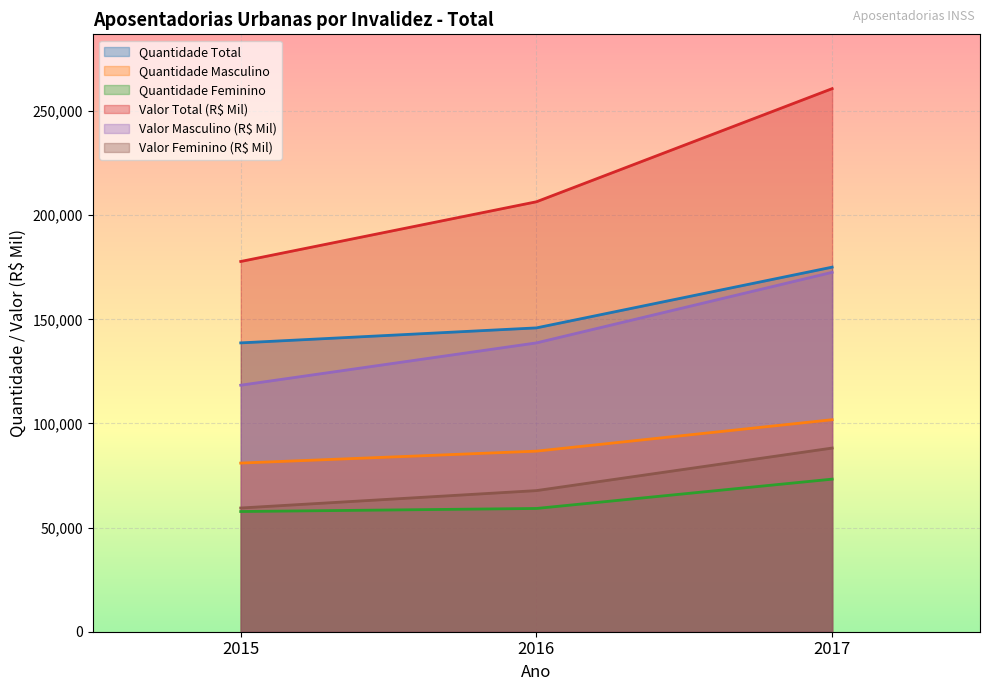

Reading left to right, list all the values displayed in this chart.

Quantidade Total: 2015=138715	2016=145918	2017=175090
Quantidade Masculino: 2015=80991	2016=86722	2017=101815
Quantidade Feminino: 2015=57724	2016=59196	2017=73275
Valor Total (R$ Mil): 2015=177807	2016=206485	2017=260813
Valor Masculino (R$ Mil): 2015=118390	2016=138710	2017=172606
Valor Feminino (R$ Mil): 2015=59417	2016=67775	2017=88208